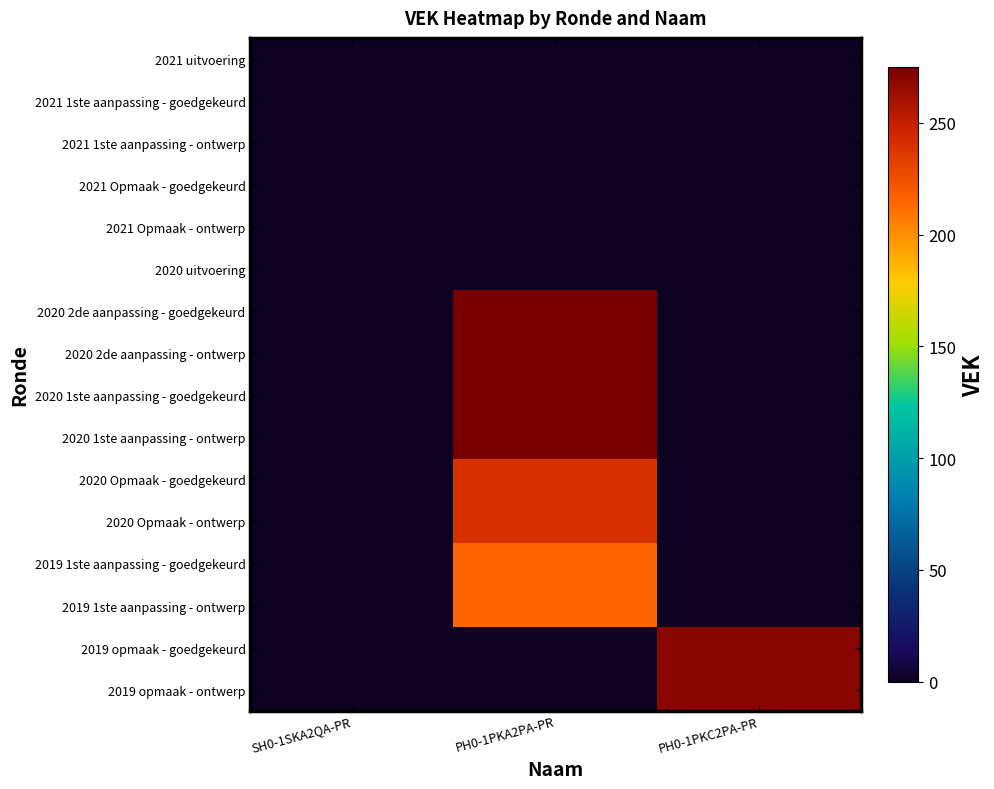

Reading left to right, list all the values displayed in this chart.

2021 uitvoering: SH0-1SKA2QA-PR=0	PH0-1PKA2PA-PR=0	PH0-1PKC2PA-PR=0
2021 1ste aanpassing - goedgekeurd: SH0-1SKA2QA-PR=0	PH0-1PKA2PA-PR=0	PH0-1PKC2PA-PR=0
2021 1ste aanpassing - ontwerp: SH0-1SKA2QA-PR=0	PH0-1PKA2PA-PR=0	PH0-1PKC2PA-PR=0
2021 Opmaak - goedgekeurd: SH0-1SKA2QA-PR=0	PH0-1PKA2PA-PR=0	PH0-1PKC2PA-PR=0
2021 Opmaak - ontwerp: SH0-1SKA2QA-PR=0	PH0-1PKA2PA-PR=0	PH0-1PKC2PA-PR=0
2020 uitvoering: SH0-1SKA2QA-PR=0	PH0-1PKA2PA-PR=0	PH0-1PKC2PA-PR=0
2020 2de aanpassing - goedgekeurd: SH0-1SKA2QA-PR=0	PH0-1PKA2PA-PR=275	PH0-1PKC2PA-PR=0
2020 2de aanpassing - ontwerp: SH0-1SKA2QA-PR=0	PH0-1PKA2PA-PR=275	PH0-1PKC2PA-PR=0
2020 1ste aanpassing - goedgekeurd: SH0-1SKA2QA-PR=0	PH0-1PKA2PA-PR=275	PH0-1PKC2PA-PR=0
2020 1ste aanpassing - ontwerp: SH0-1SKA2QA-PR=0	PH0-1PKA2PA-PR=275	PH0-1PKC2PA-PR=0
2020 Opmaak - goedgekeurd: SH0-1SKA2QA-PR=0	PH0-1PKA2PA-PR=240	PH0-1PKC2PA-PR=0
2020 Opmaak - ontwerp: SH0-1SKA2QA-PR=0	PH0-1PKA2PA-PR=240	PH0-1PKC2PA-PR=0
2019 1ste aanpassing - goedgekeurd: SH0-1SKA2QA-PR=0	PH0-1PKA2PA-PR=215	PH0-1PKC2PA-PR=0
2019 1ste aanpassing - ontwerp: SH0-1SKA2QA-PR=0	PH0-1PKA2PA-PR=215	PH0-1PKC2PA-PR=0
2019 opmaak - goedgekeurd: SH0-1SKA2QA-PR=0	PH0-1PKA2PA-PR=0	PH0-1PKC2PA-PR=270
2019 opmaak - ontwerp: SH0-1SKA2QA-PR=0	PH0-1PKA2PA-PR=0	PH0-1PKC2PA-PR=270